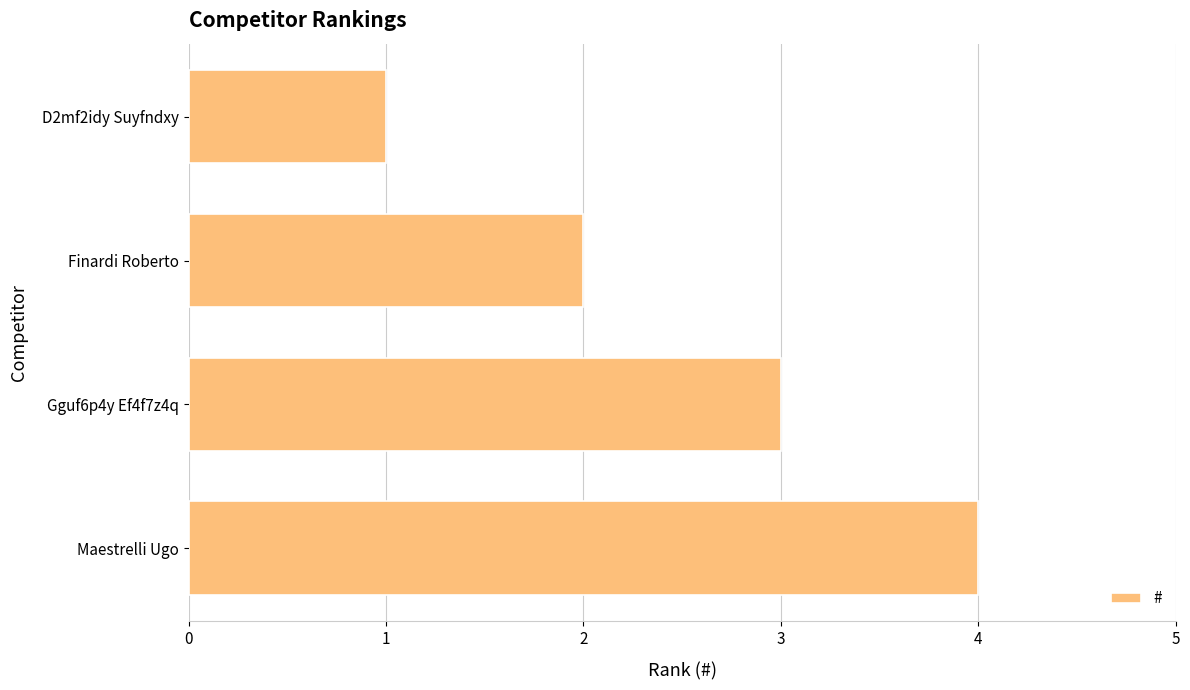

What is the difference between the maximum and minimum values?

3